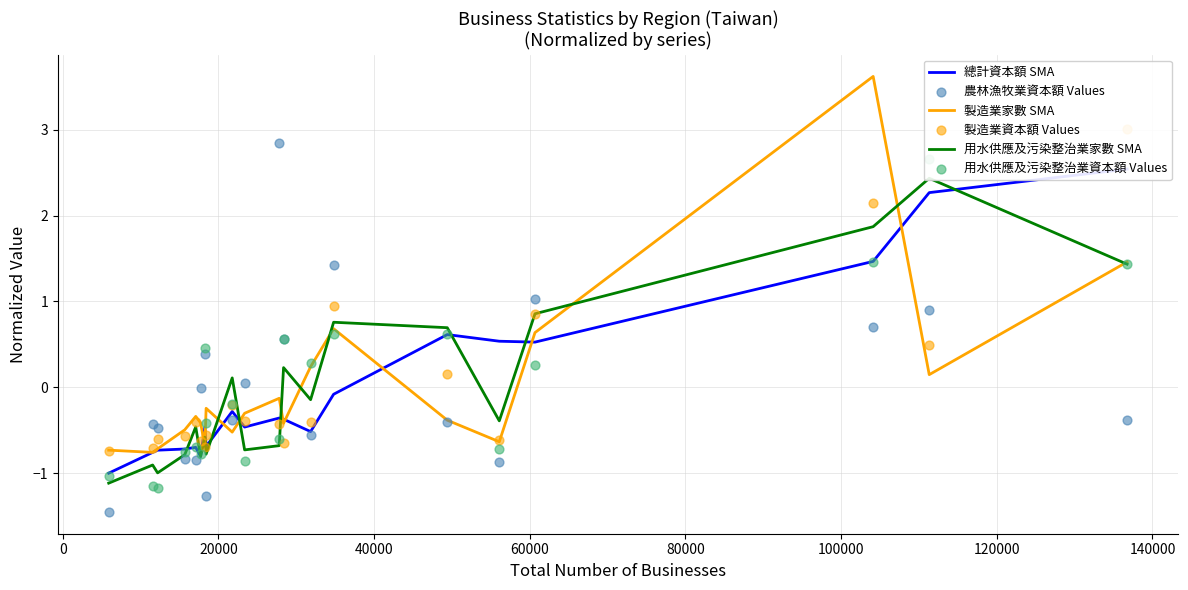

Which series has the largest total across all categories?

製造業家數 SMA